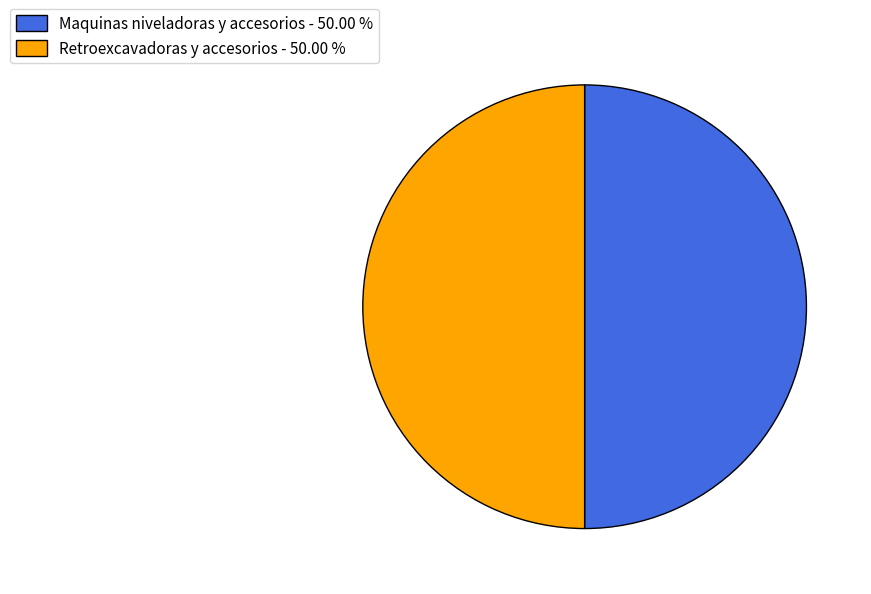

Is the sum of Retroexcavadoras y accesorios - 50.00 % and Maquinas niveladoras y accesorios - 50.00 % greater than half?

Yes